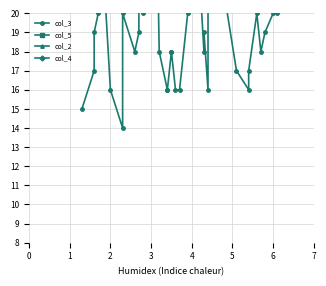

Is it true that col_5 equals 1.6 at 4?

False